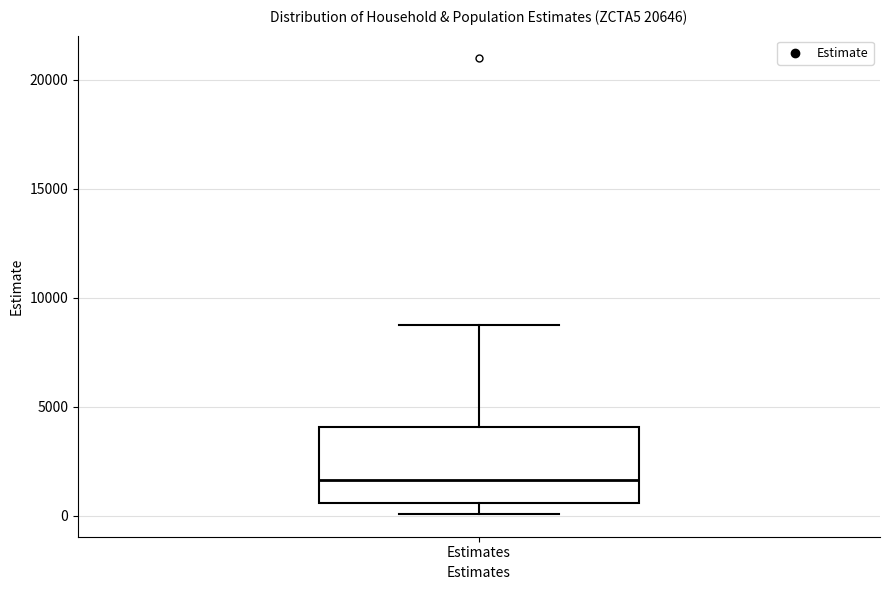

Read this box plot against the y-axis: the position of the median line, the range covered by the box, and the ends of both whiskers. The values are not printed on the chart, so give them approximately, as read against the axis.

median 1500, box 500 to 4000, whiskers 0 to 9000